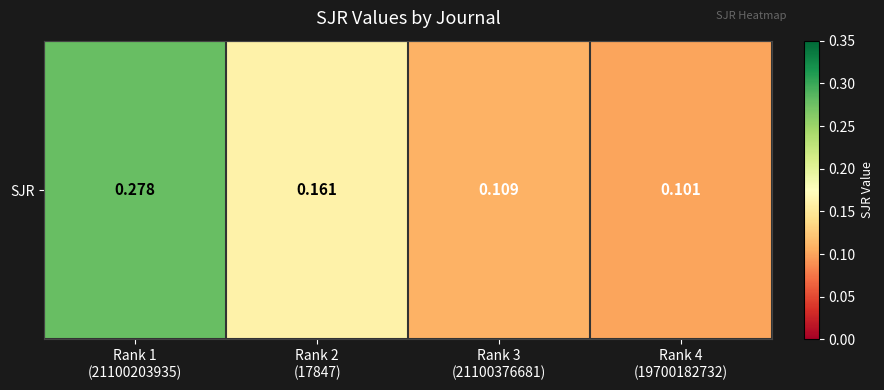

List the labels in order of value, largest first.

Rank 1
(21100203935), Rank 2
(17847), Rank 3
(21100376681), Rank 4
(19700182732)